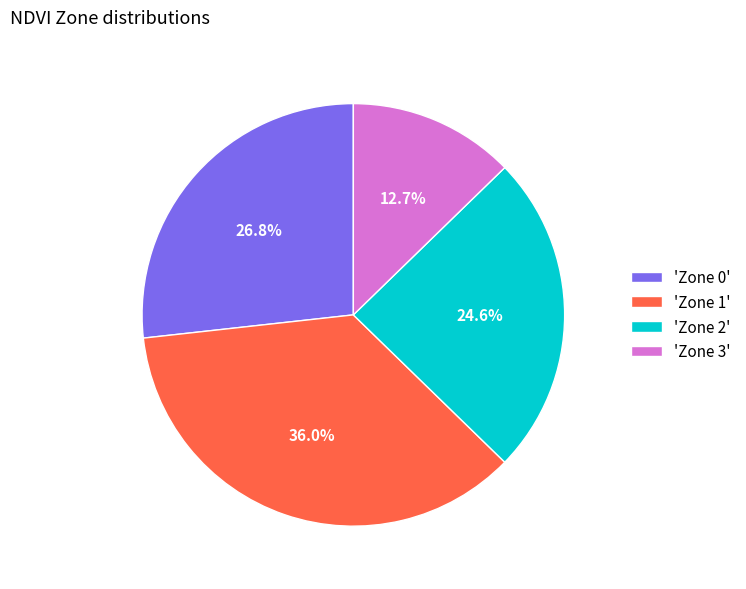

How many segments does this pie chart have?

4